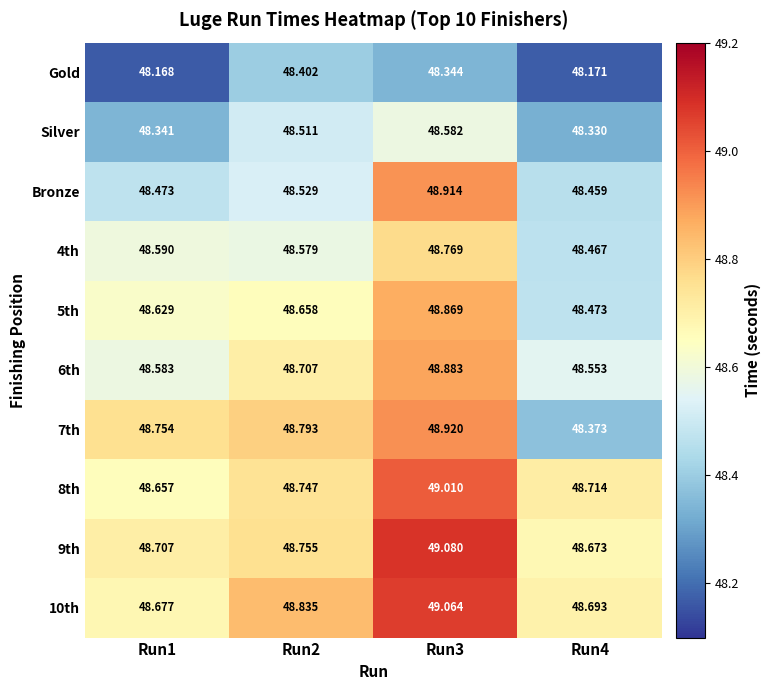

Is the value of 9th at Run4 greater than the value of 6th at Run2?

No